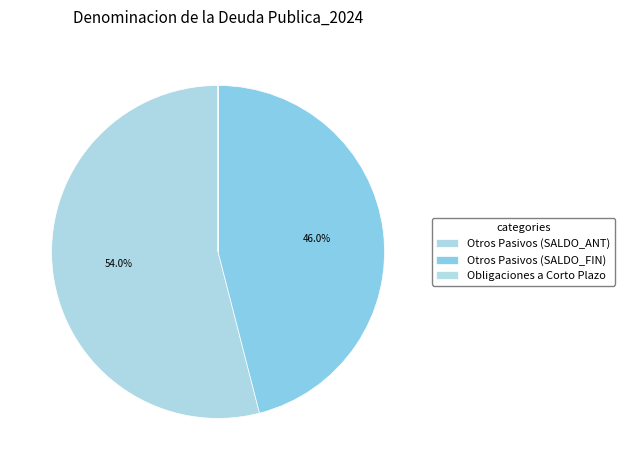

True or false: Otros Pasivos (SALDO_ANT) accounts for 54% of the total.

True